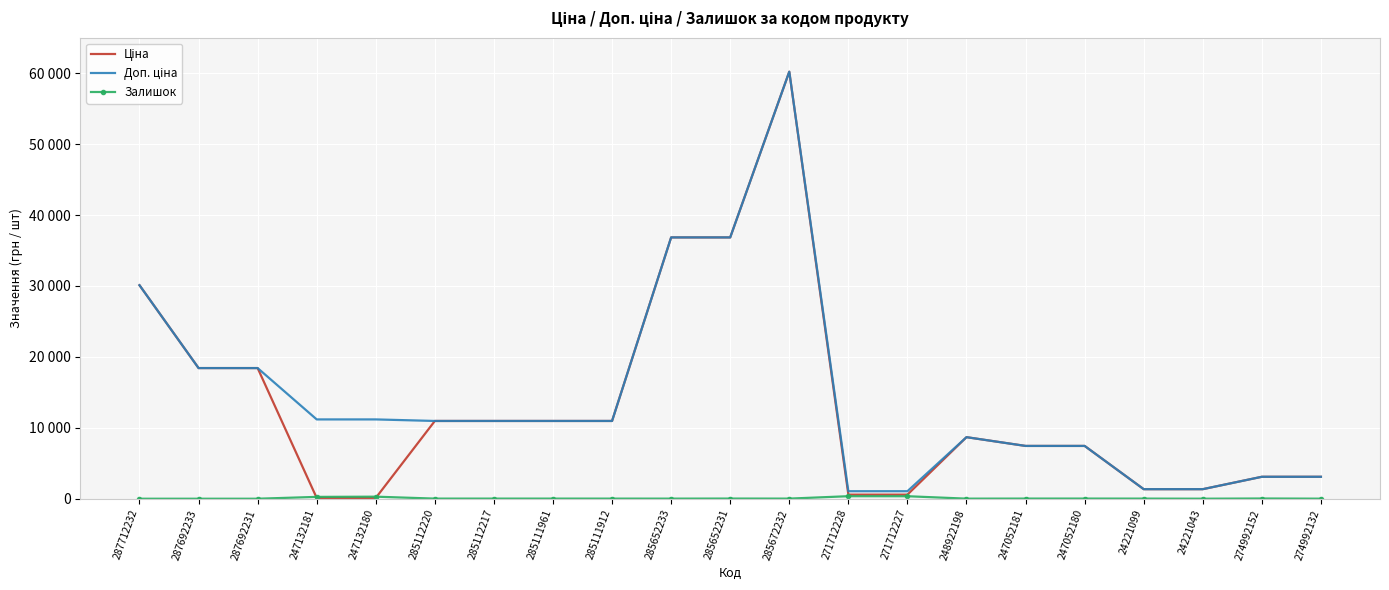

How many series are shown in this chart?

3